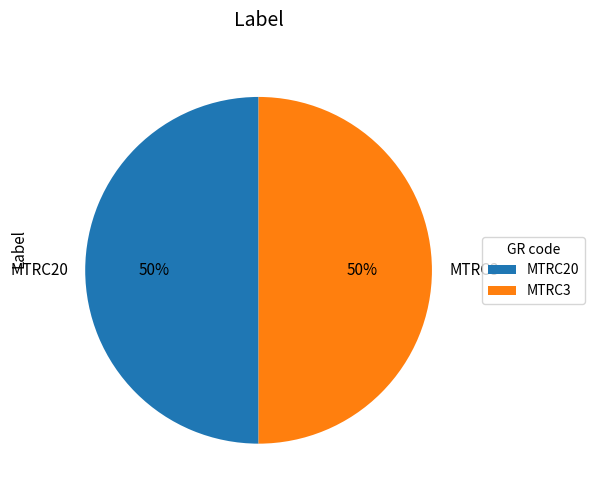

Approximately how many times larger is the value at MTRC20 compared to MTRC3?

1.0